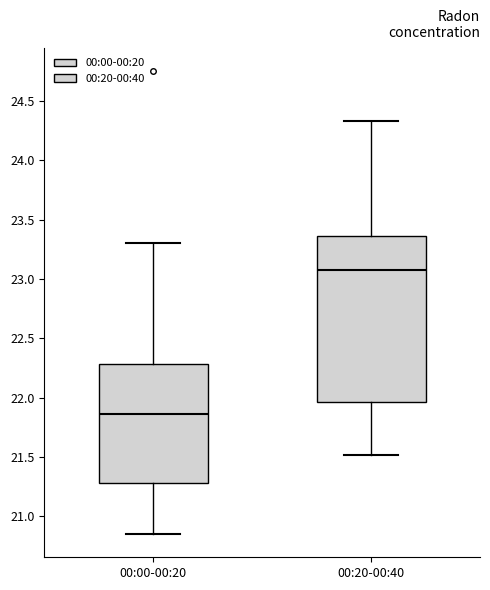

Which box's median line is the highest?

00:20-00:40